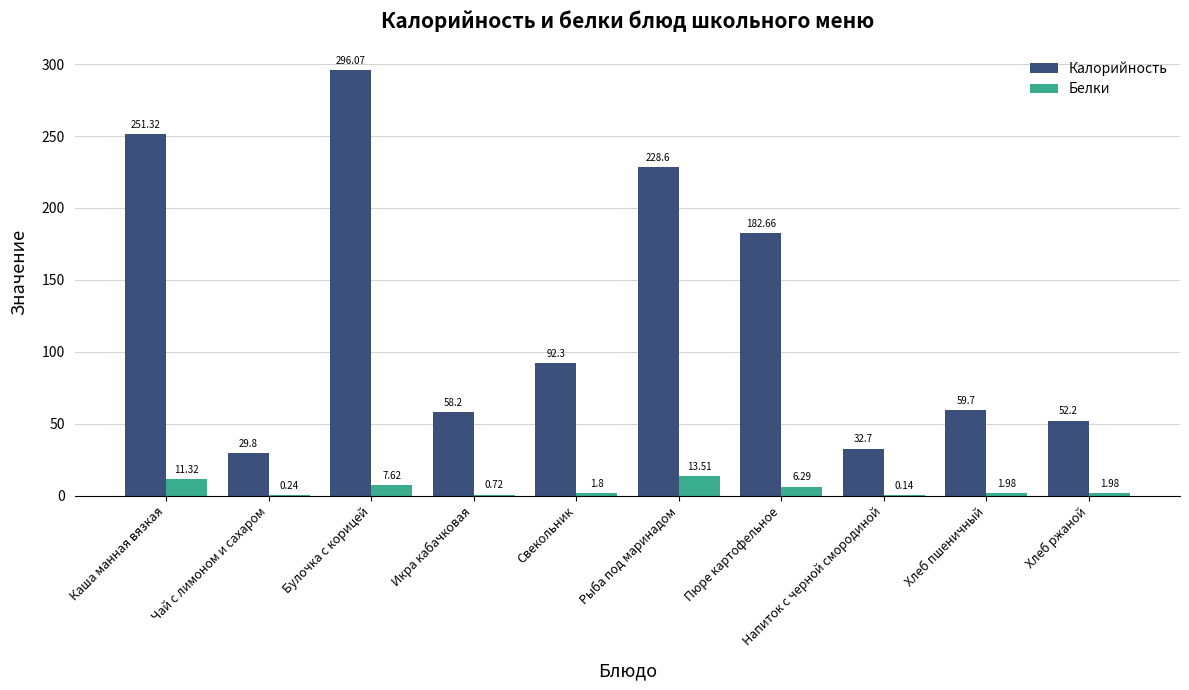

The Калорийность series shows 52.2 at Хлеб ржаной. True or false?

True